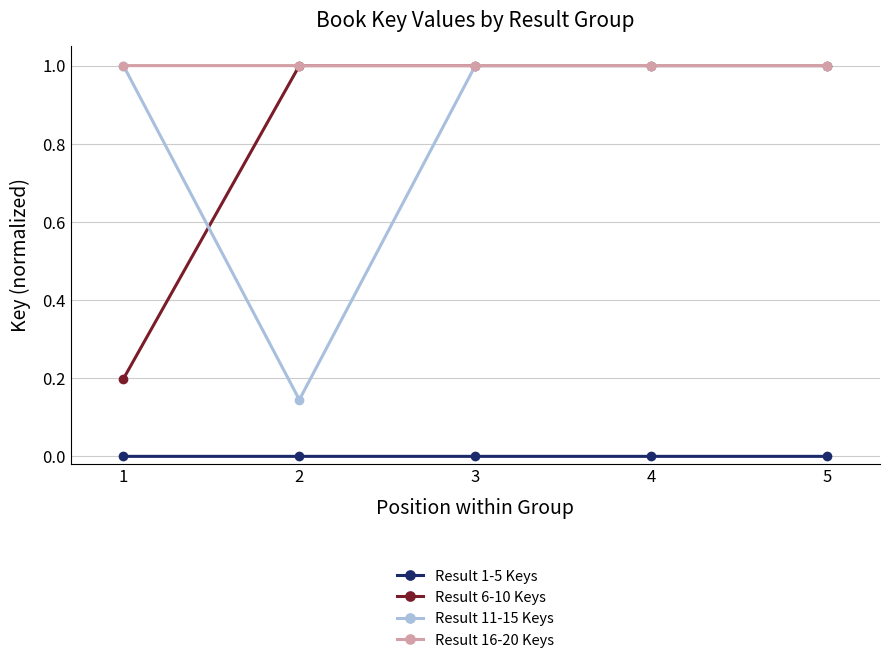

What is the lowest value of the Result 16-20 Keys series?

1.0